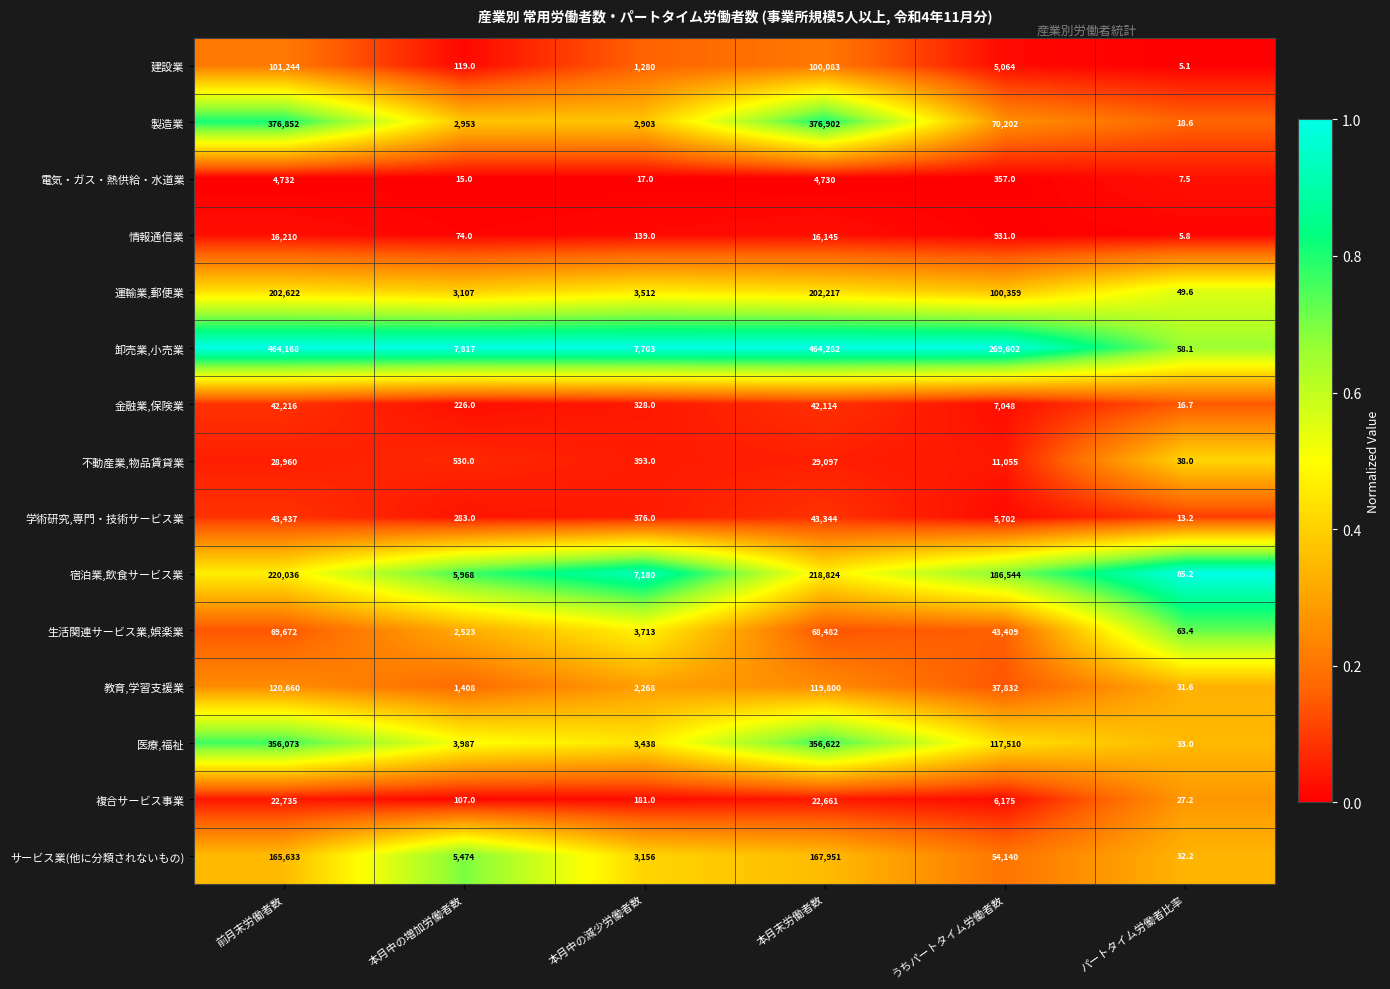

What is the total value across all series at パートタイム労働者比率?

485.2